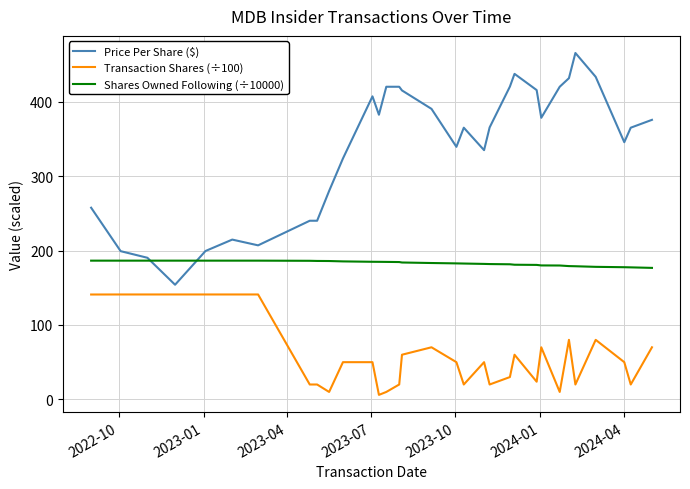

Which series has the largest range (max minus min)?

Price Per Share ($)